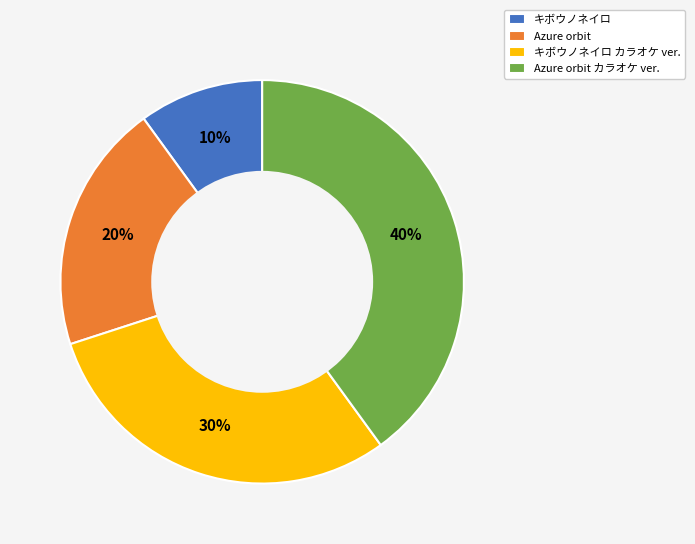

Is it true that Azure orbit カラオケ ver. is 52% of the pie?

False